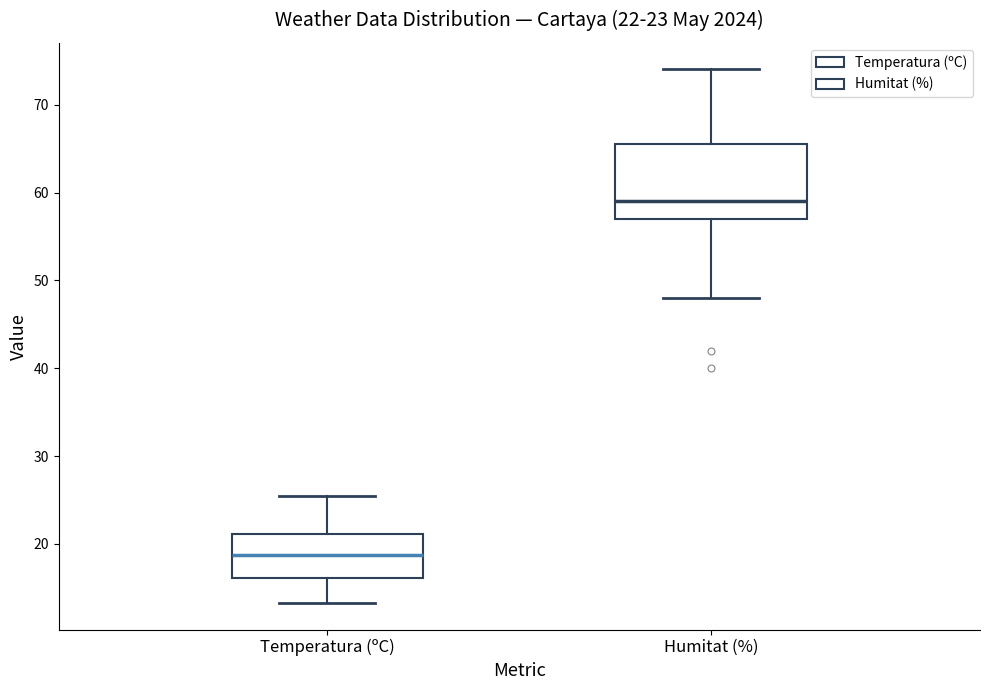

Which box has the highest median line?

Humitat (%)